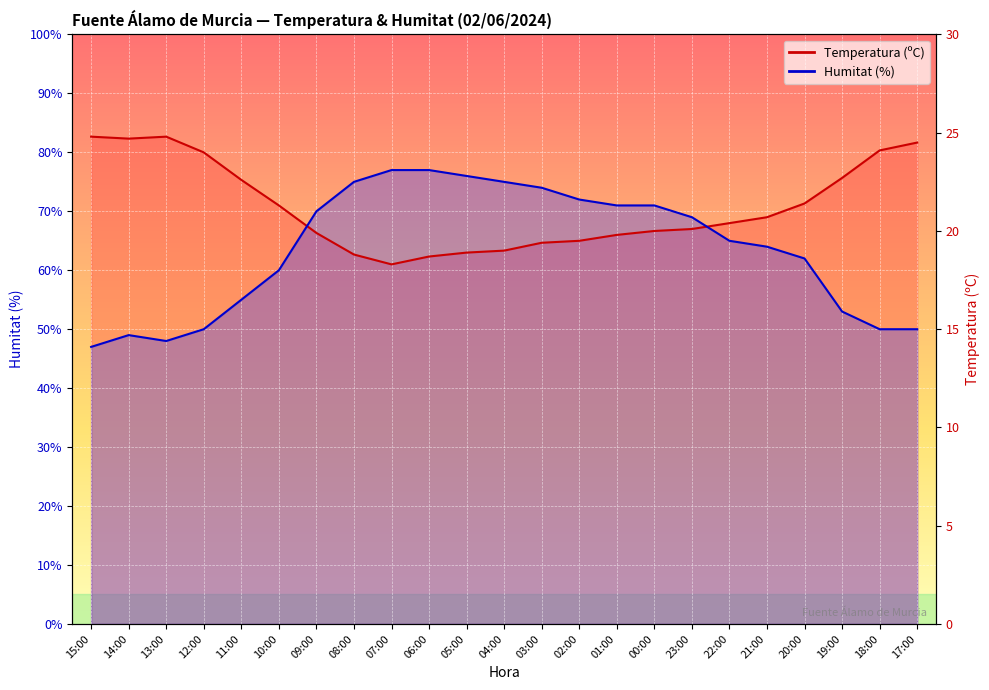

What is the smallest value displayed?

47.0